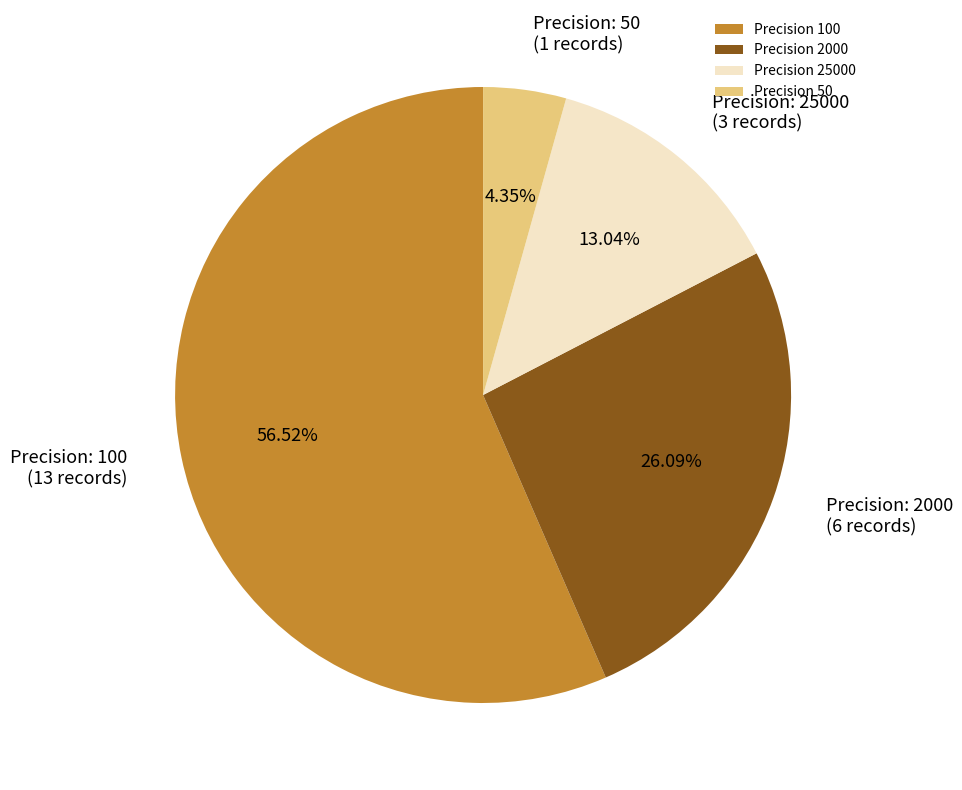

Is there a majority slice in this chart?

Yes